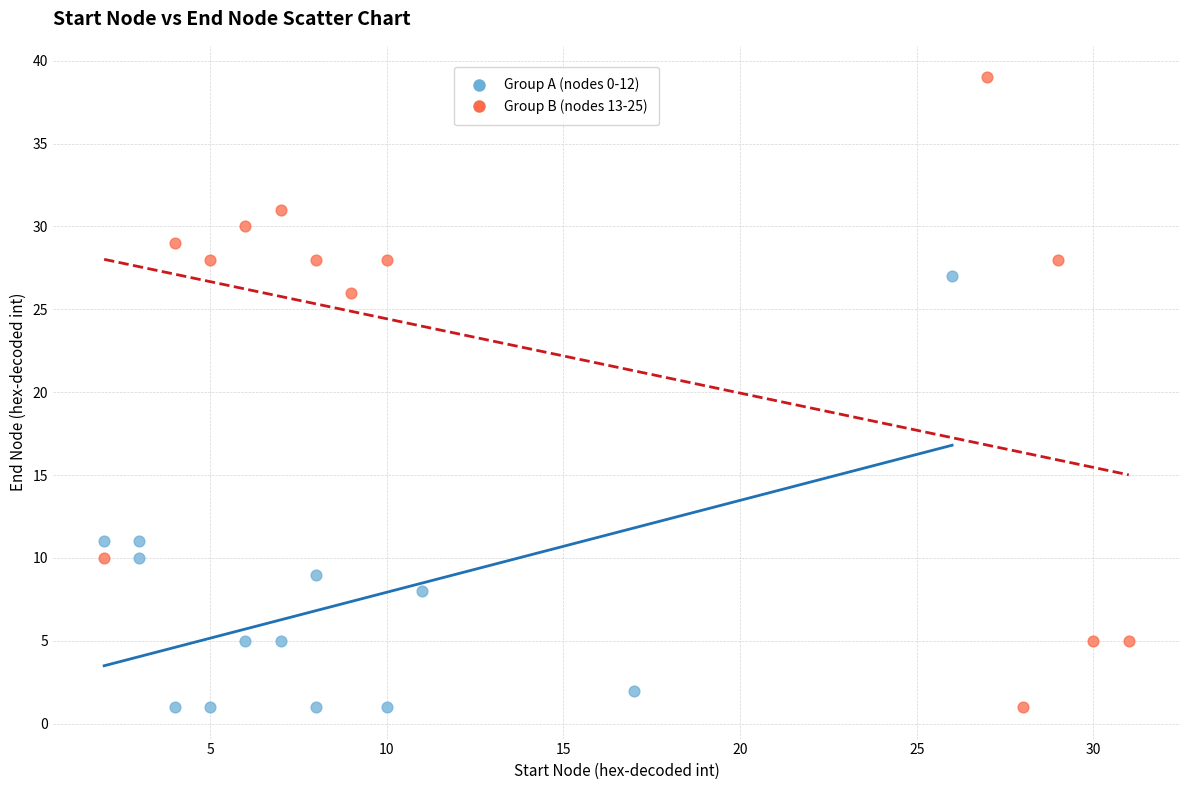

Which series reaches the maximum Y coordinate?

Group B (nodes 13-25)